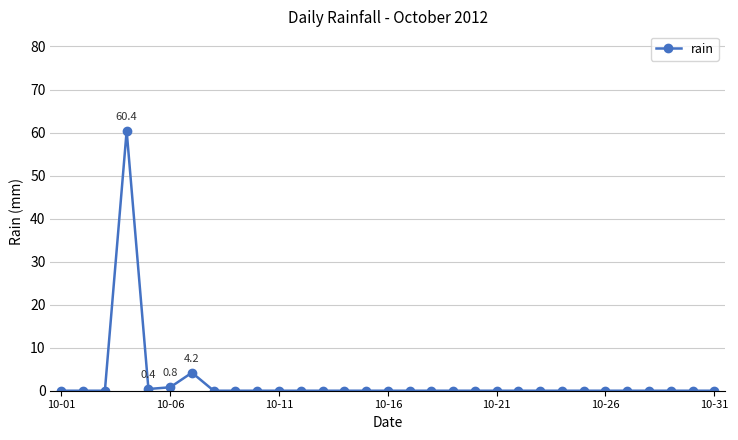

What is the sum of all values?

65.8